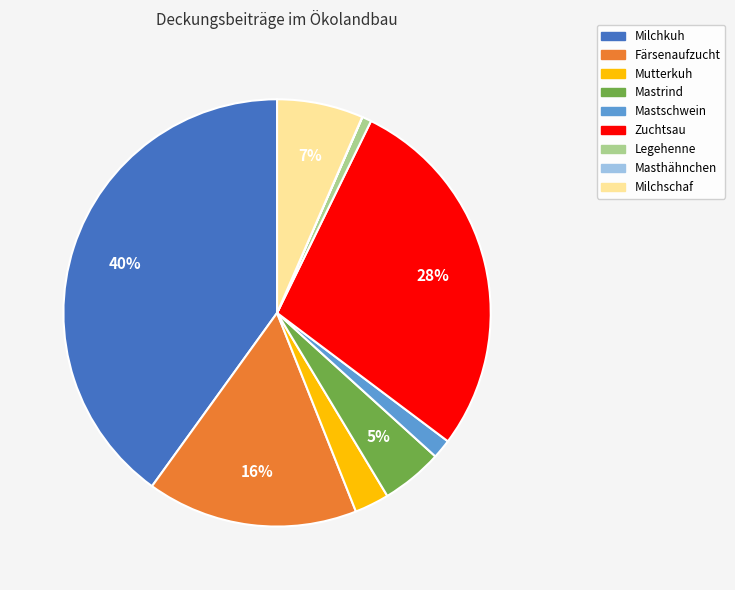

To the nearest percent, what is the difference between the Mastrind and Legehenne slice percentages?

4%